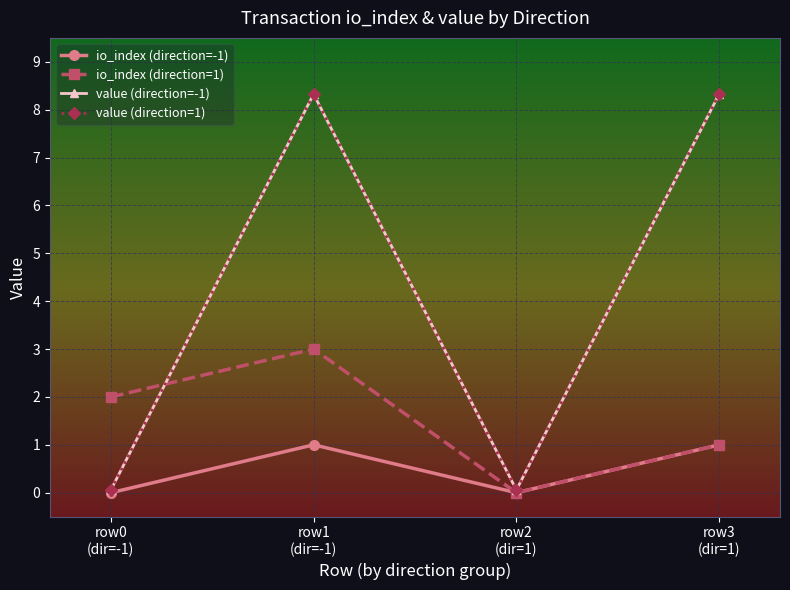

Is this an area chart (filled region under the line)?

No